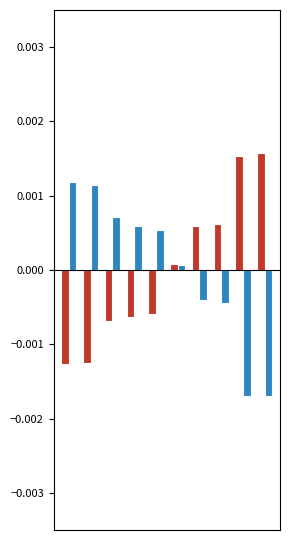

How many data points does each series have?

10